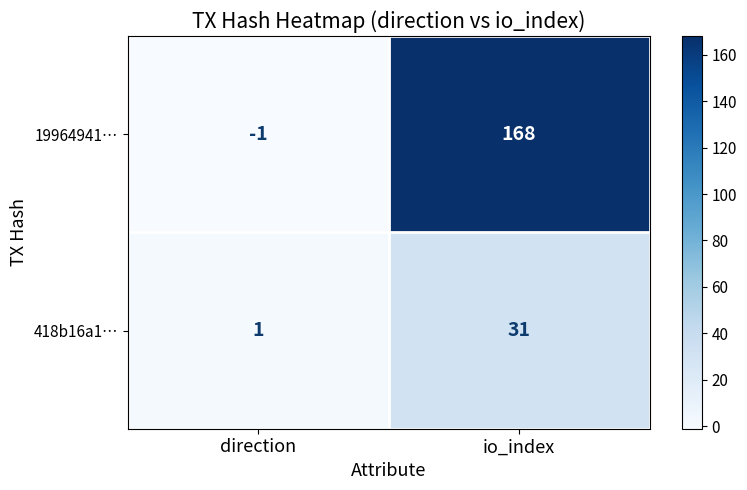

What is the spread (max minus min) of values at io_index?

137